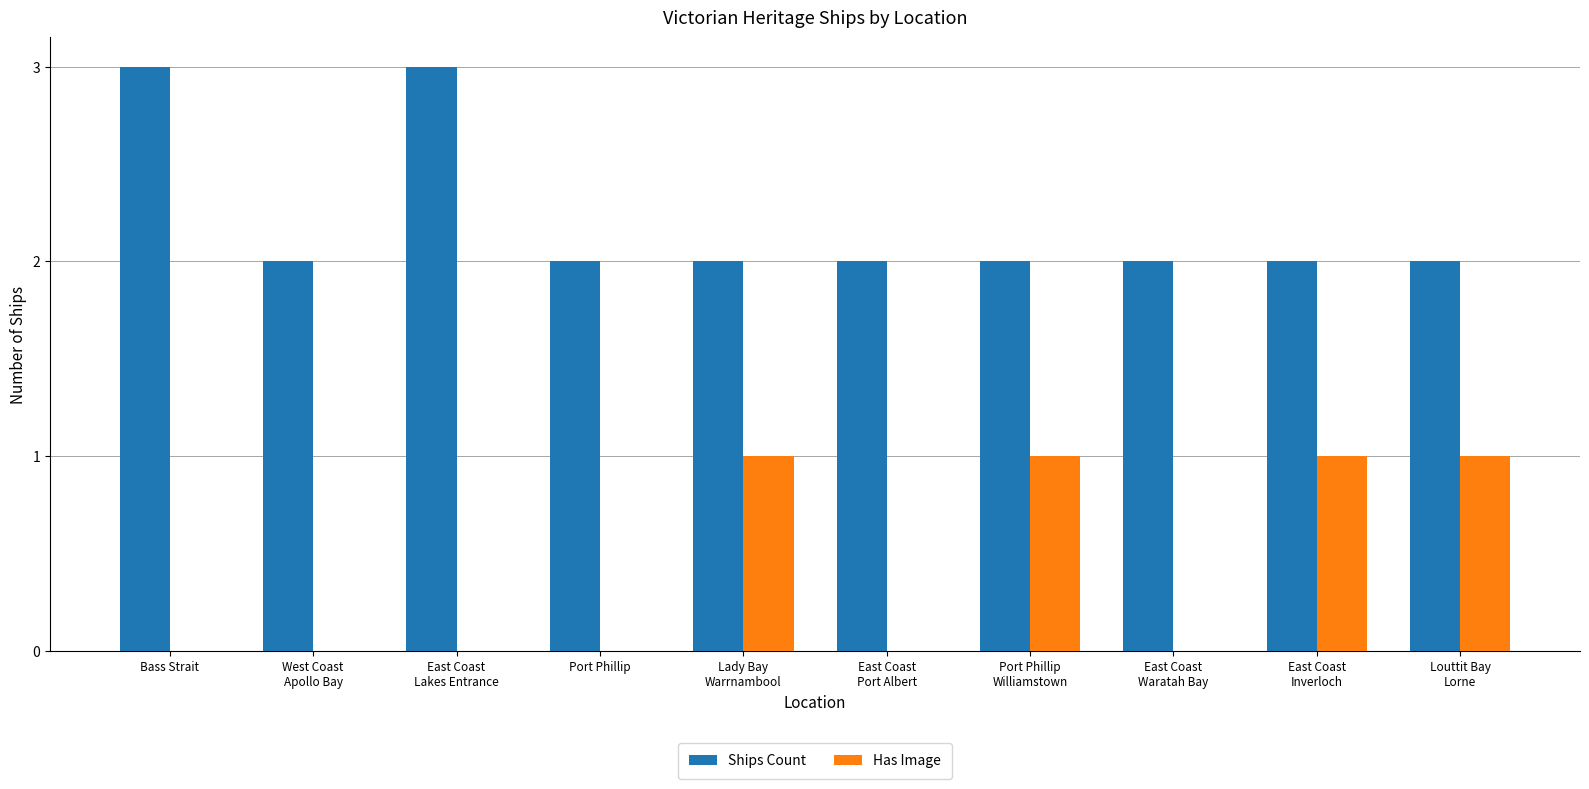

Which series has the largest total across all categories?

Ships Count